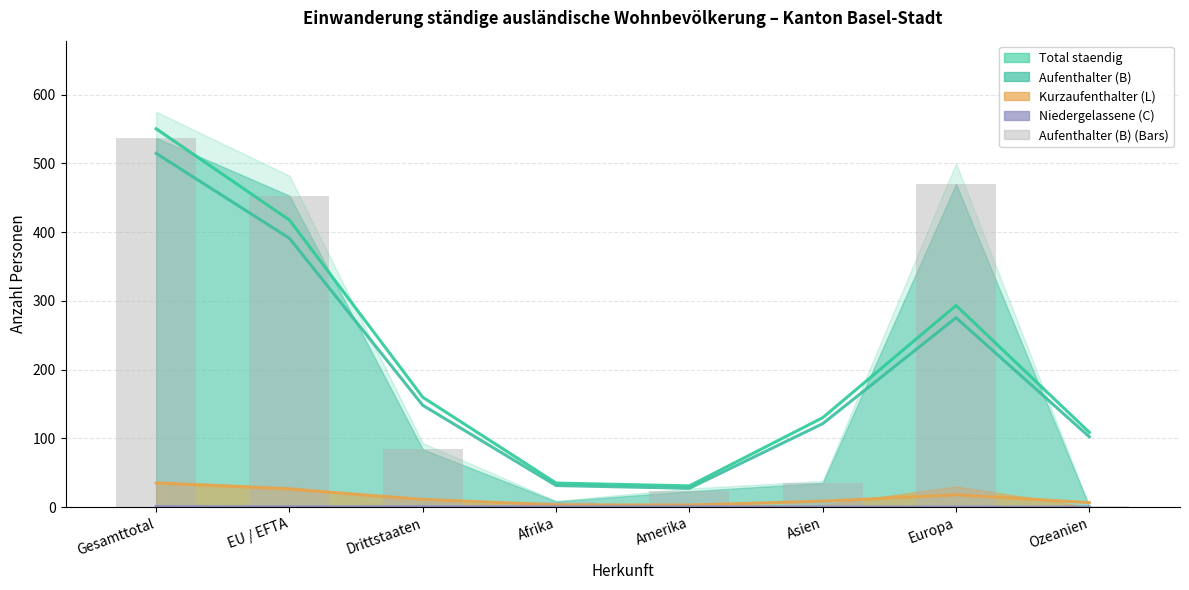

Is the value of Aufenthalter (B) Total at Europa greater than the value of Niedergelassene (C) Total at Gesamttotal?

Yes